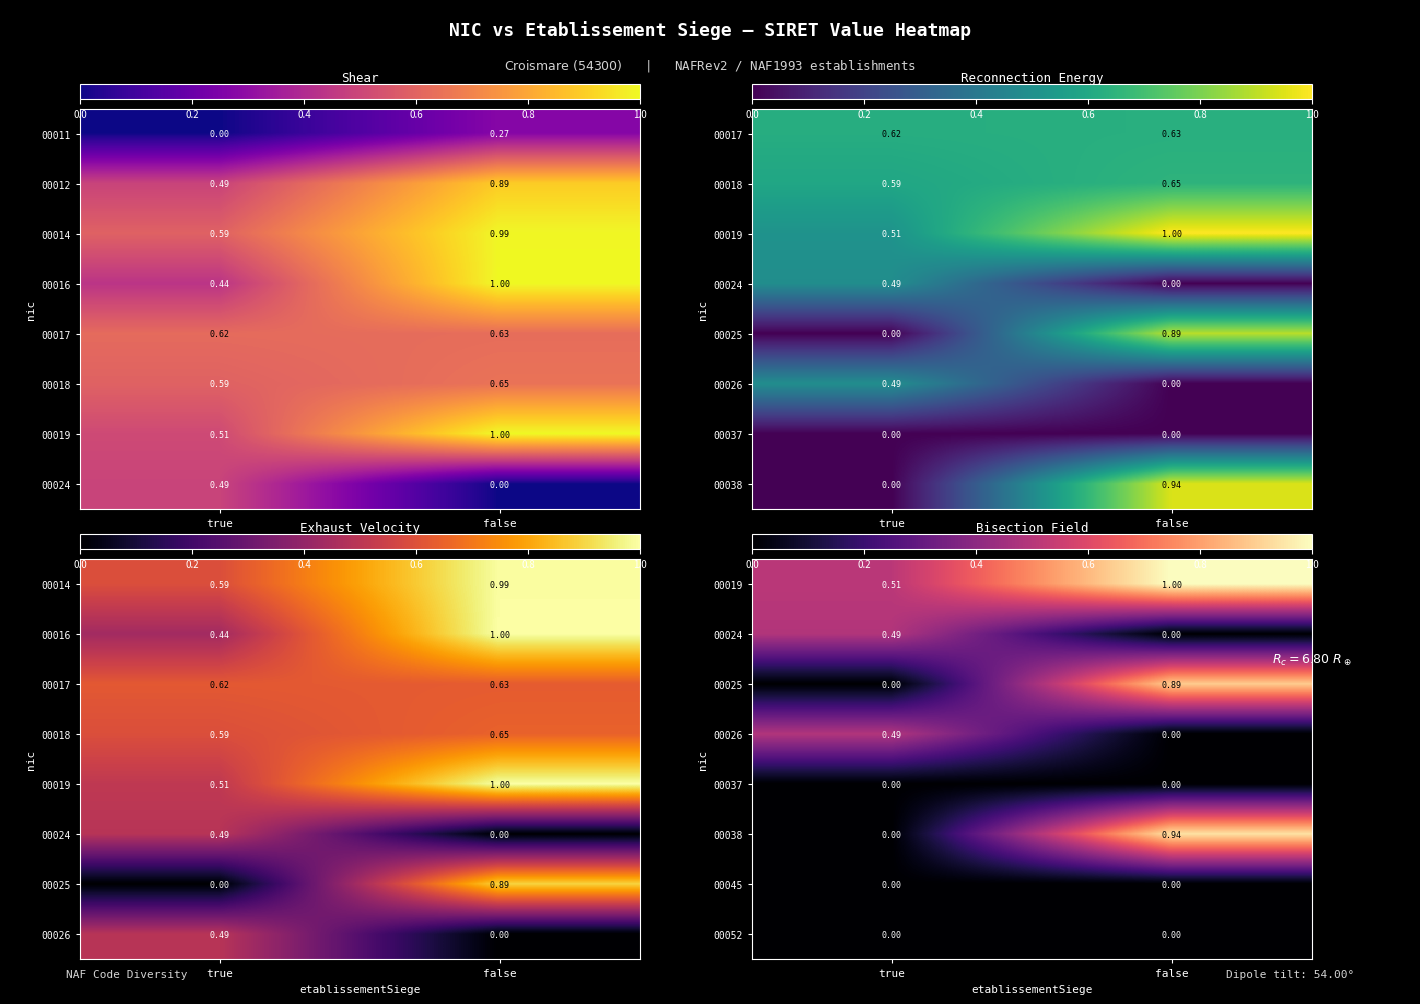

What is the total value across all series at true?

1.5